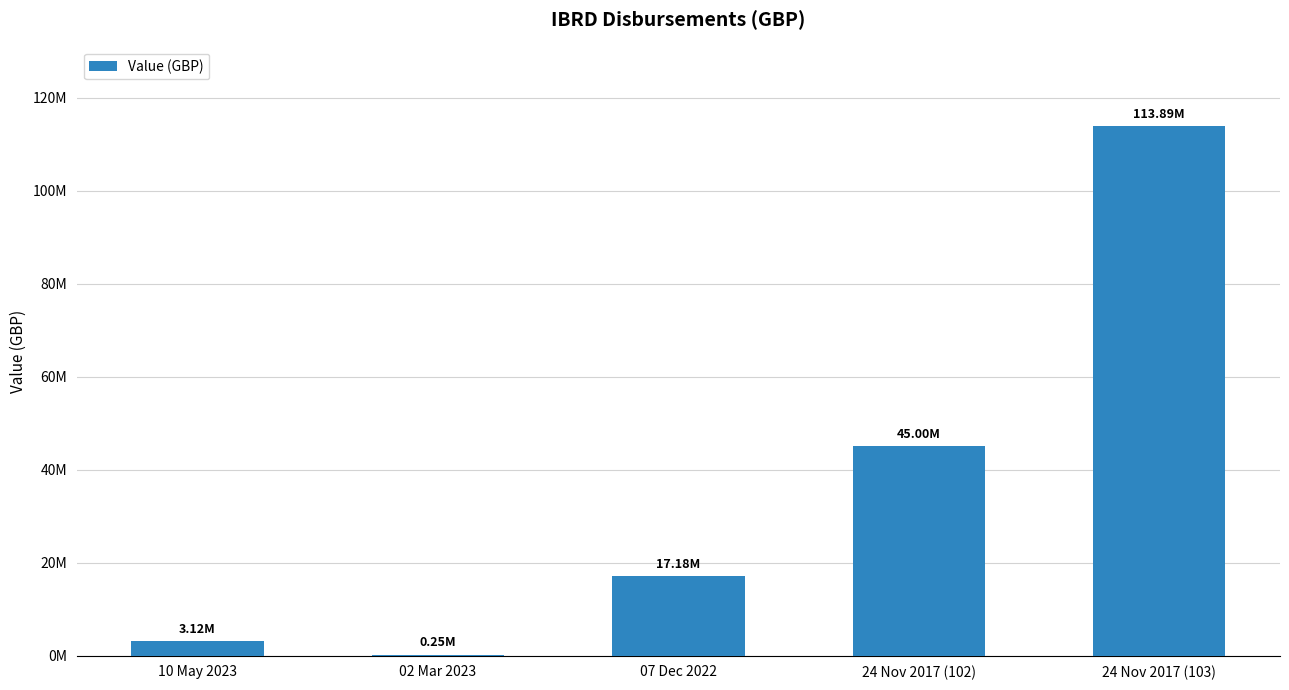

What is the sum of all values?

179427428